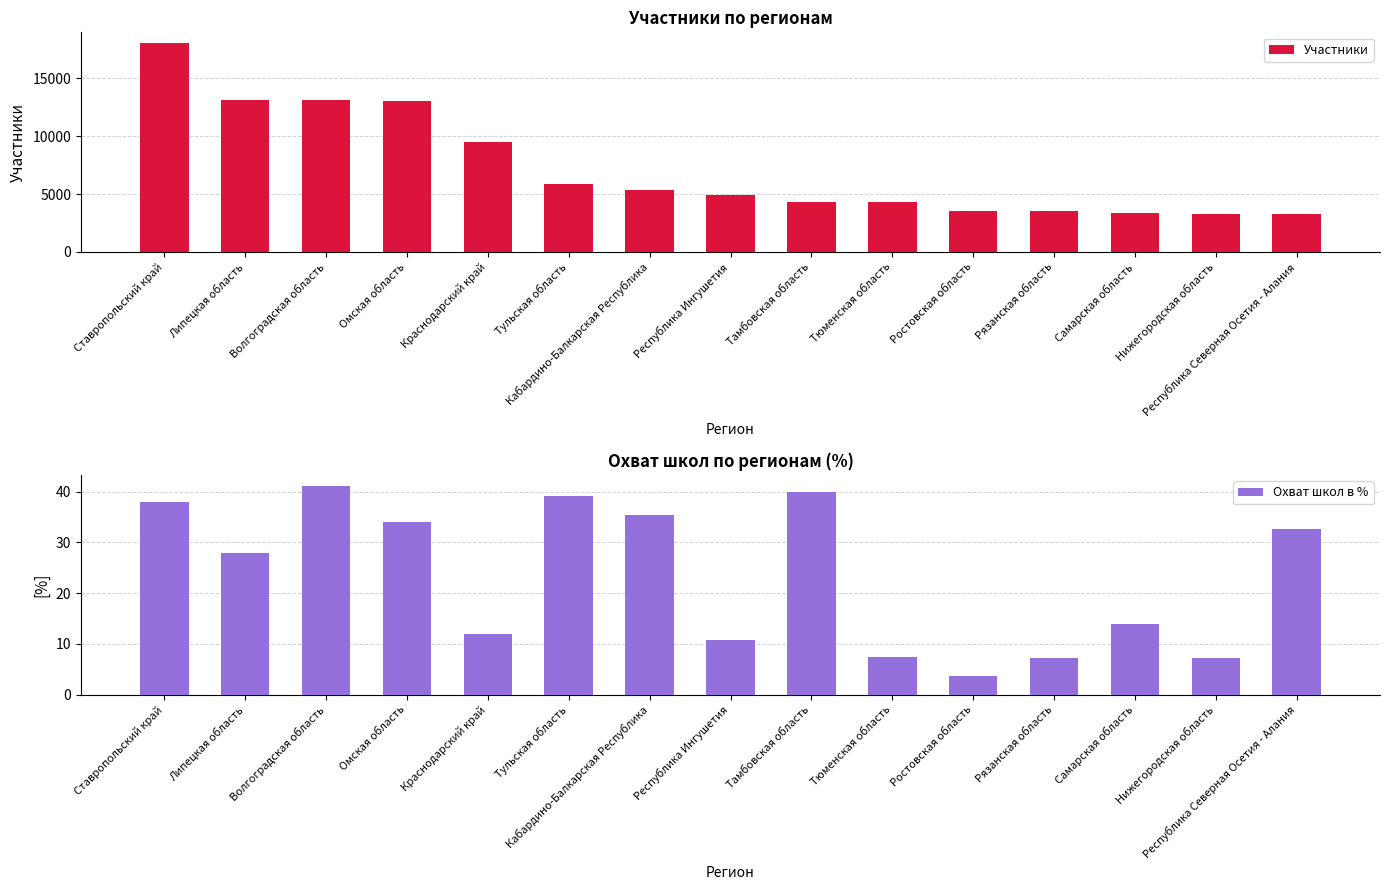

What are all the series names shown in the legend?

Участники, Охват школ в %